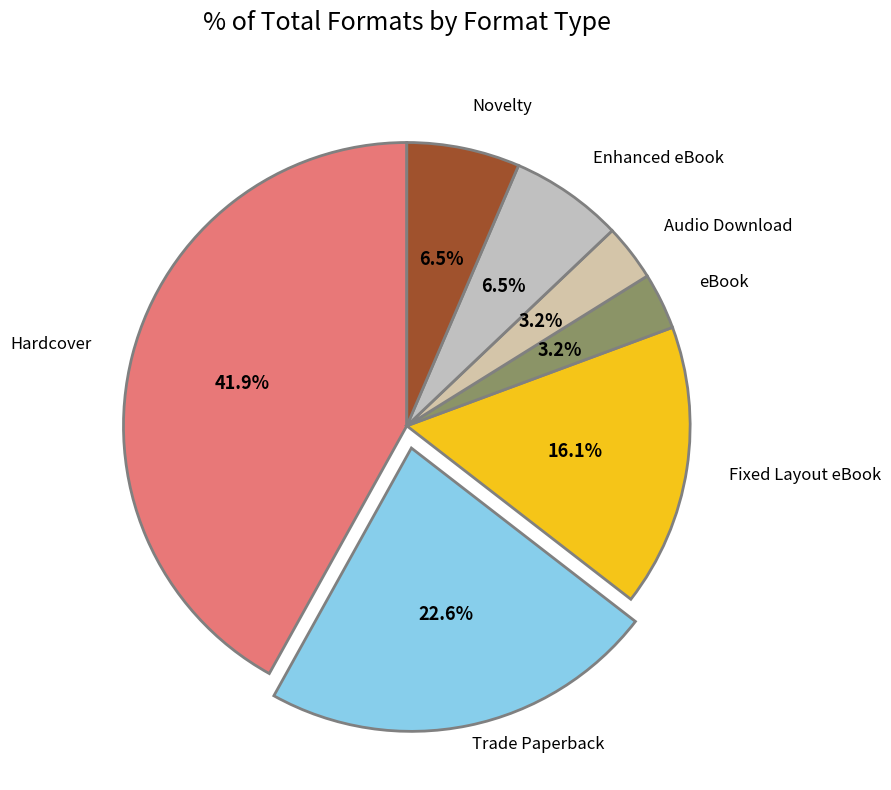

What is the largest slice in the pie chart?

Hardcover